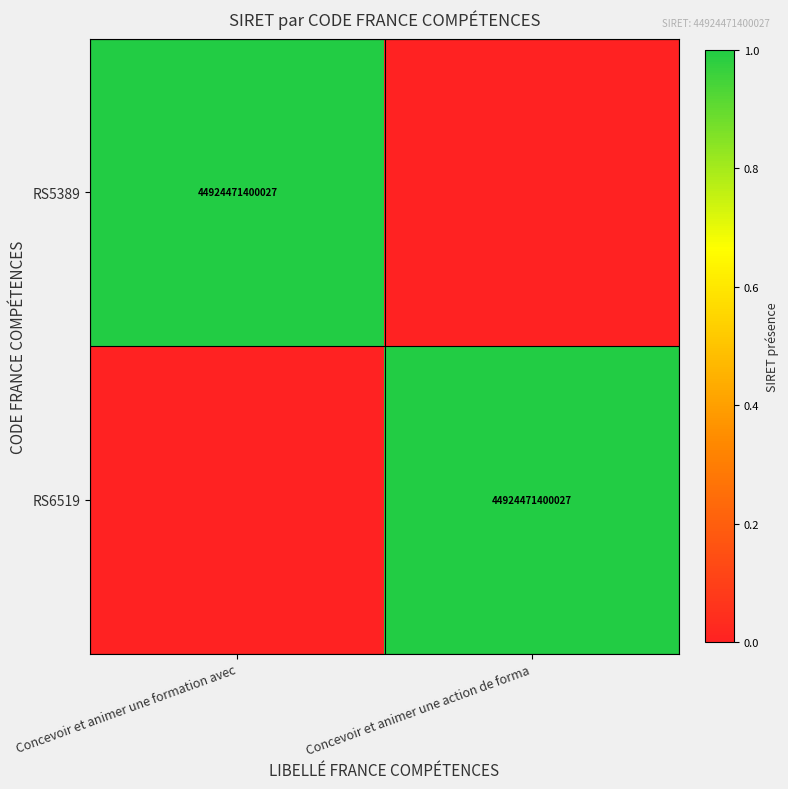

The value of RS6519 at Concevoir et animer une action de forma is 44924471400027. True or false?

True